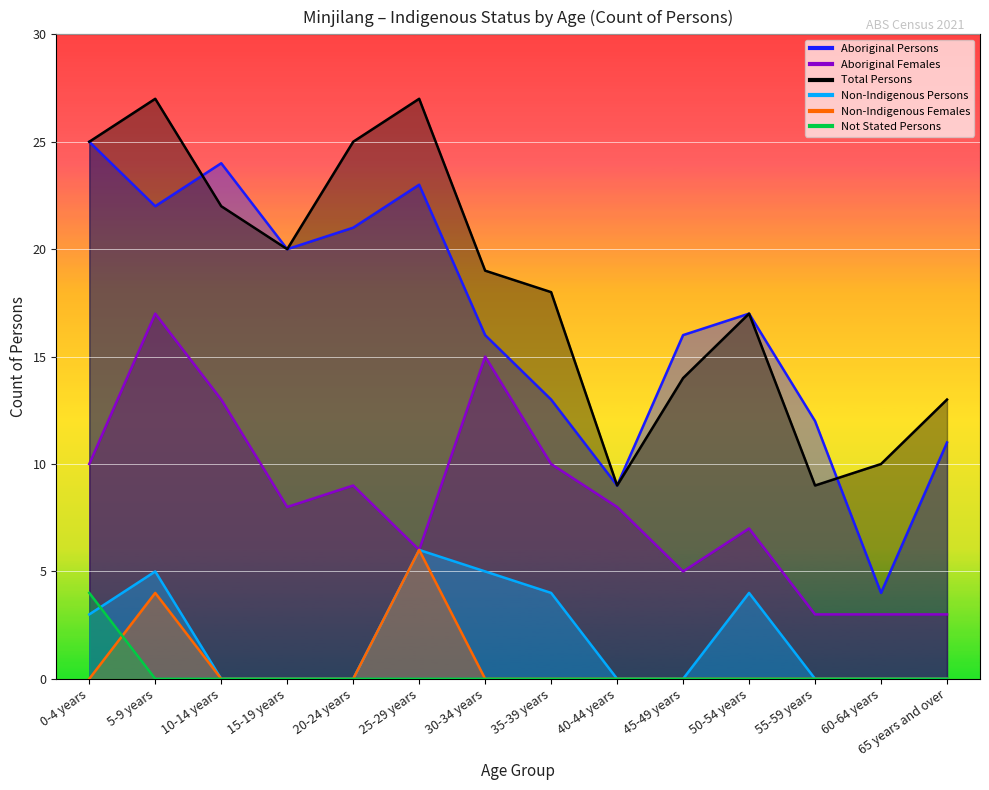

At which category does the chart reach its minimum across all series?

10-14 years